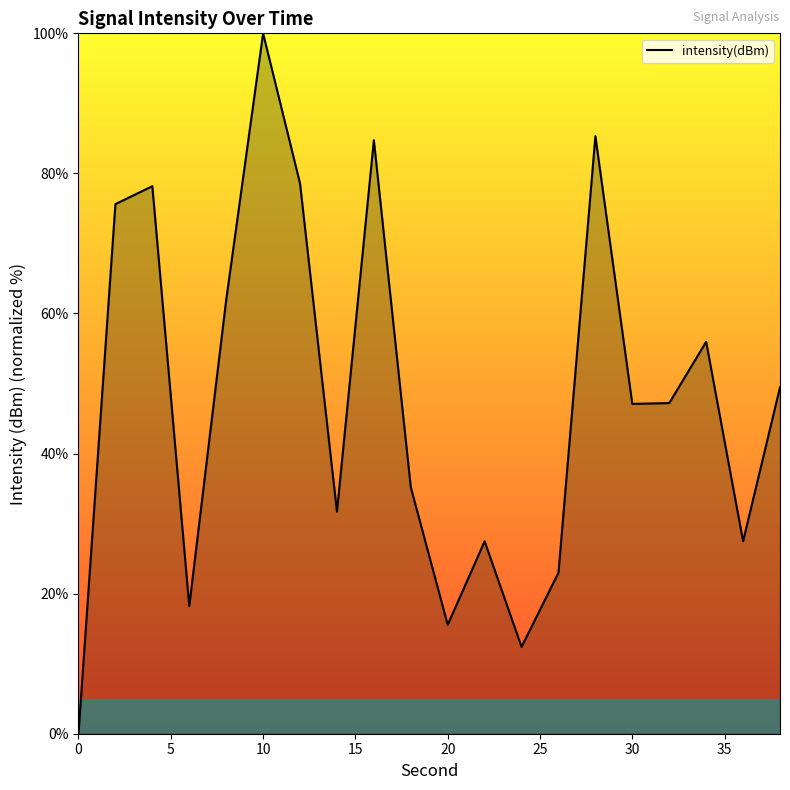

What is the difference between the maximum and minimum values?

100.0